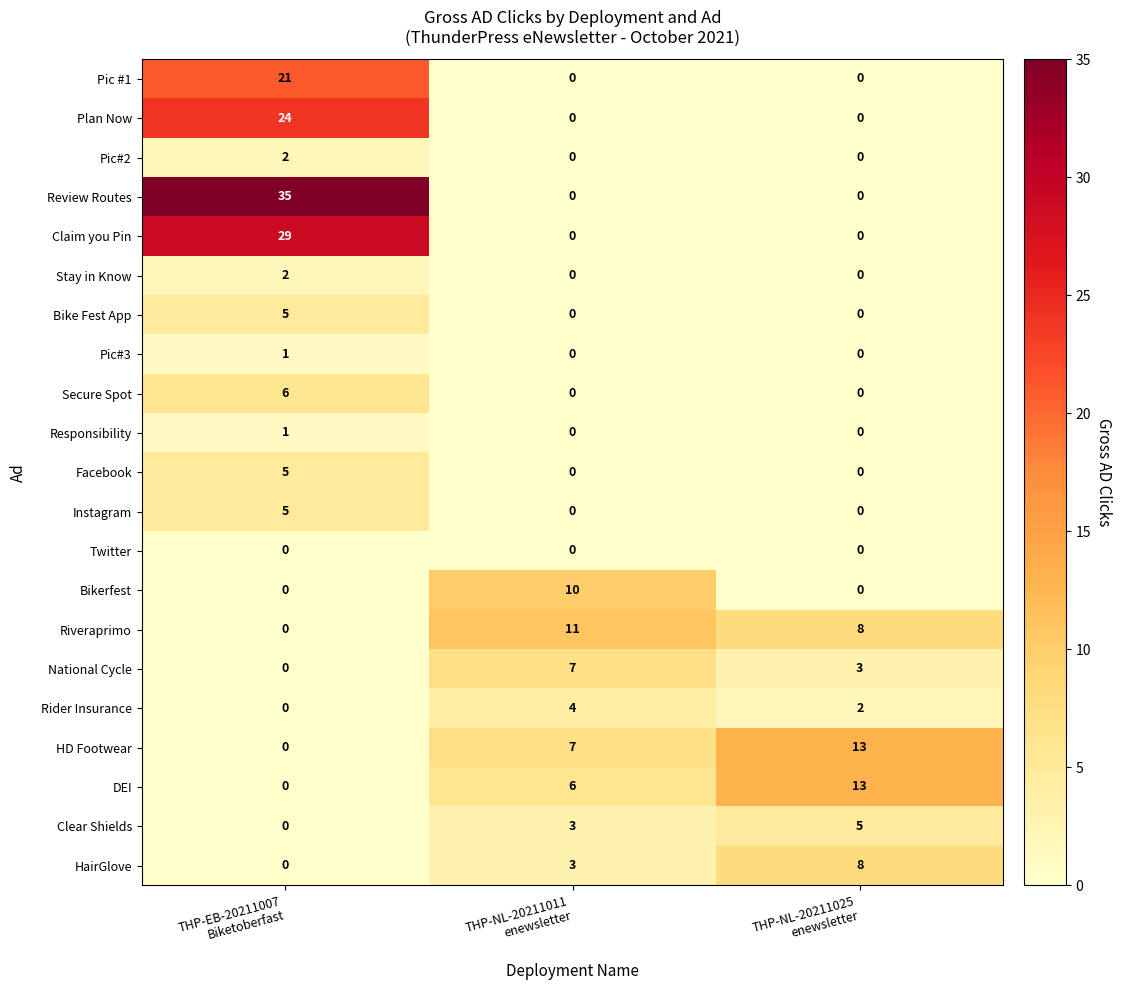

How many HD Footwear values are between 0 and 13?

3